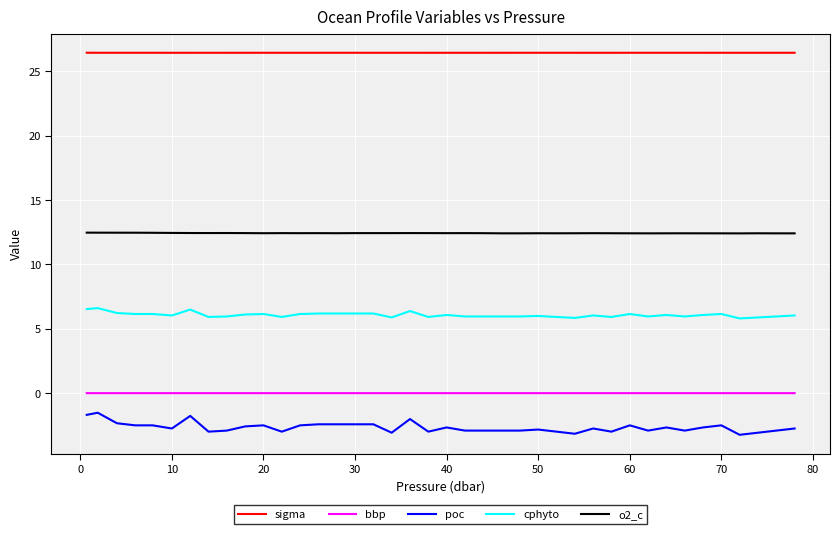

Which series has the largest total across all categories?

sigma